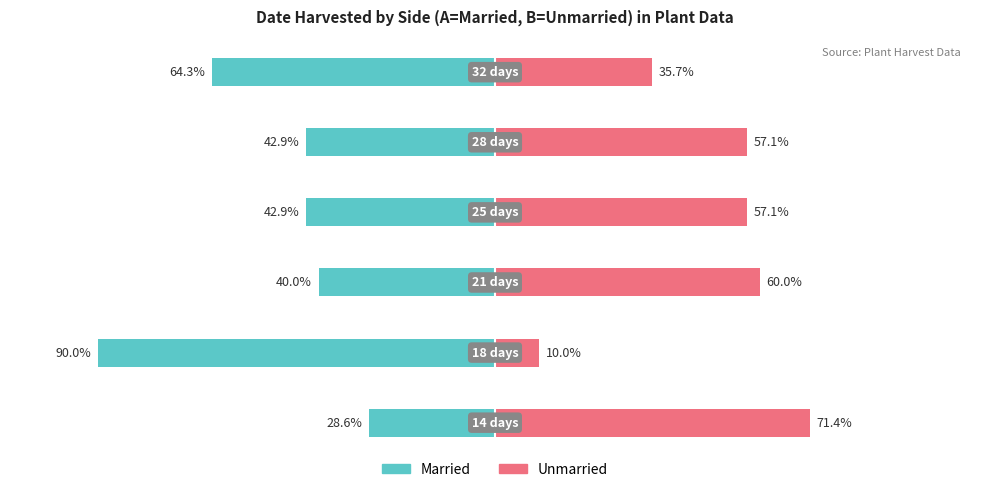

What position from the left is 0?

6